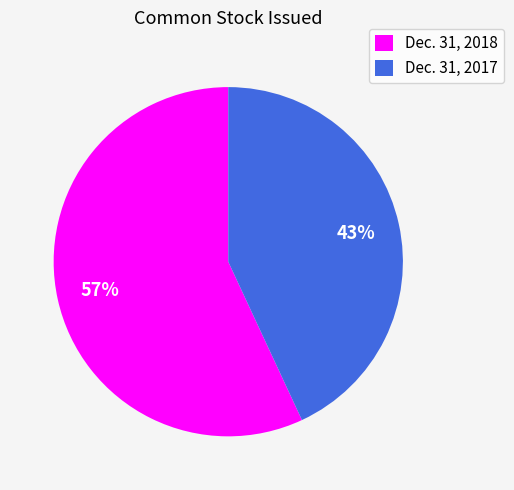

Is Dec. 31, 2018 the majority of the pie?

Yes